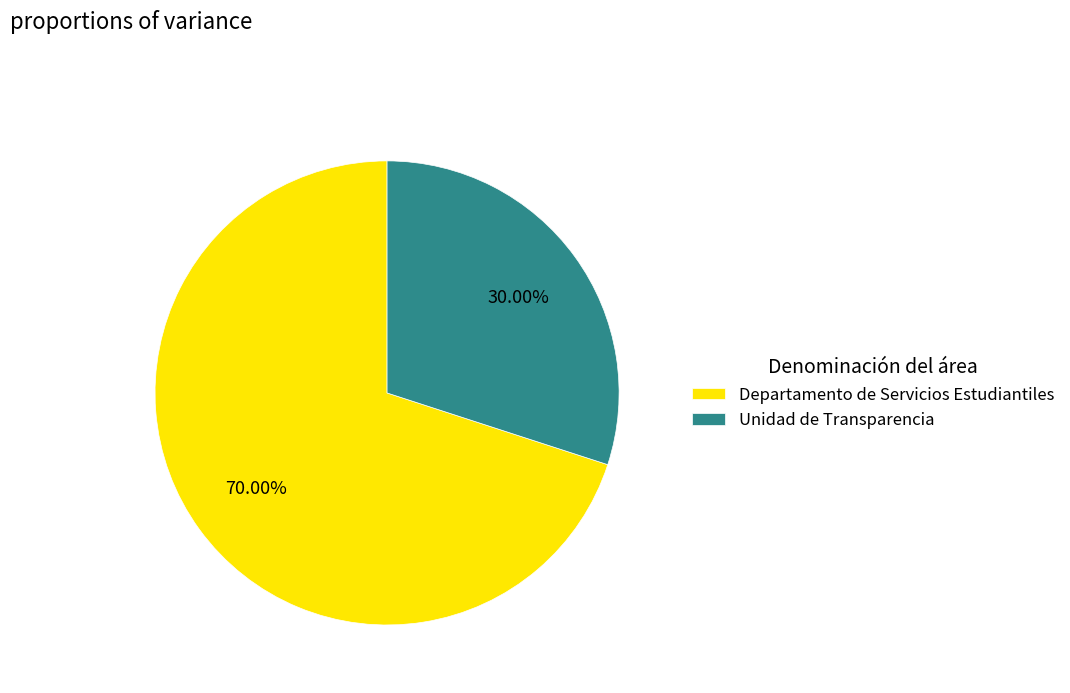

Does Departamento de Servicios Estudiantiles represent more than half of the total?

Yes